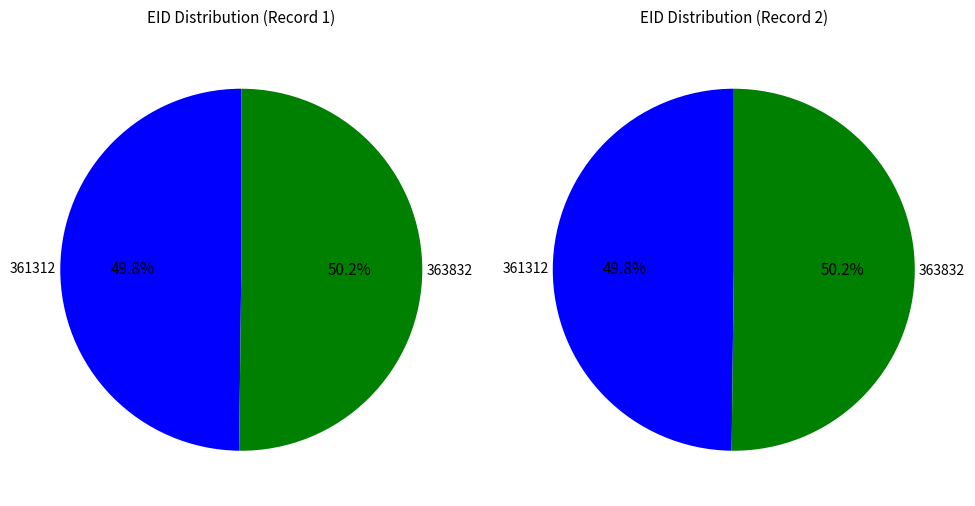

What is the majority slice?

363832